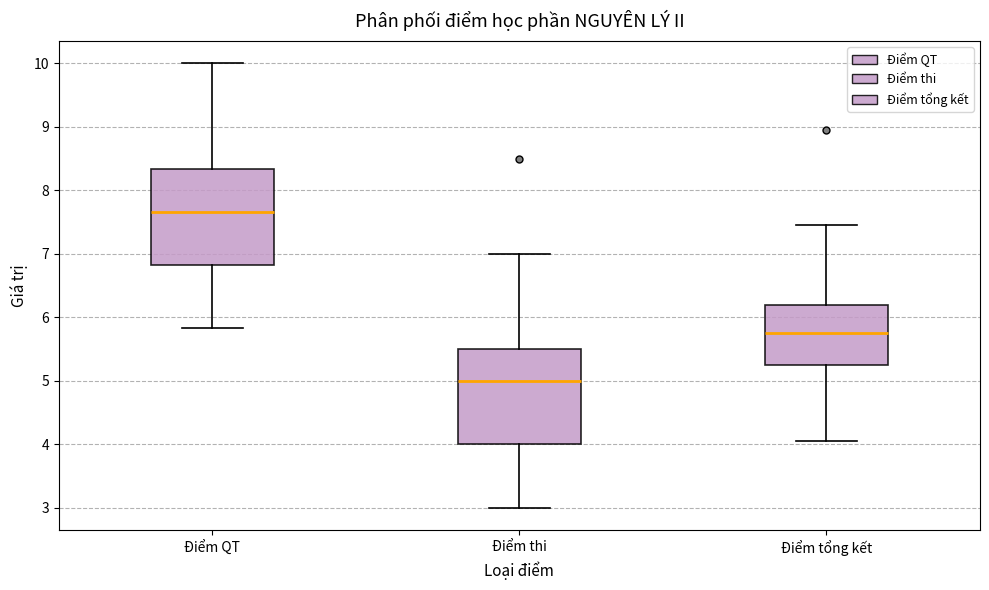

Where does the upper whisker of the box for Điểm thi end on the y-axis? The values are not printed on the chart, so give them approximately, as read against the axis.

7.0